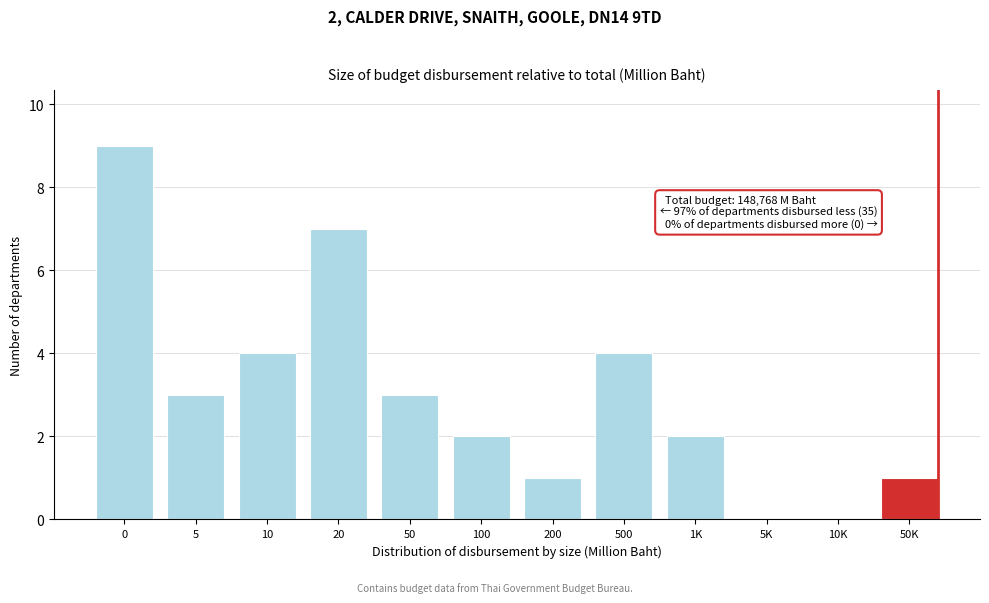

Reading left to right, list all the values displayed in this chart.

0=9	5=3	10=4	20=7	50=3	100=2	200=1	500=4	1K=2	5K=0	10K=0	50K=1